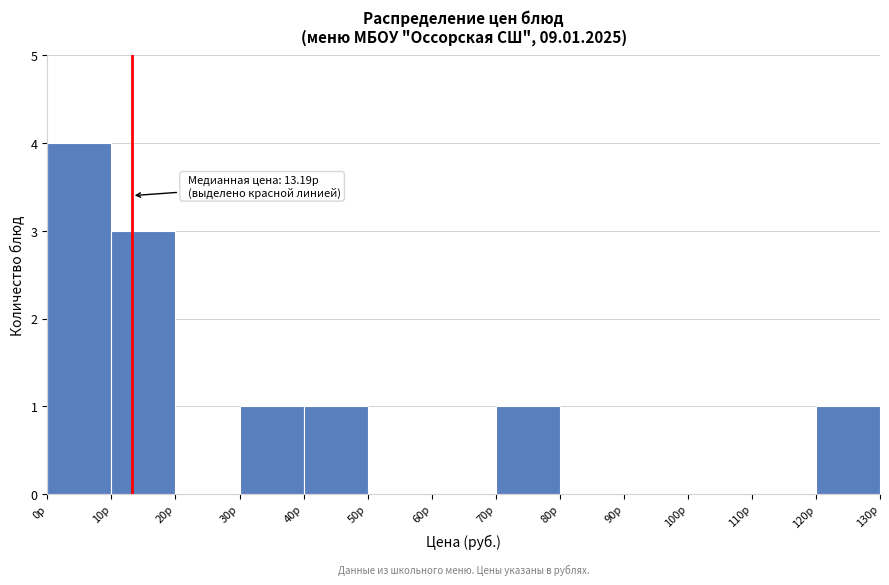

Over which range of the x-axis is the bar tallest?

0 to 10